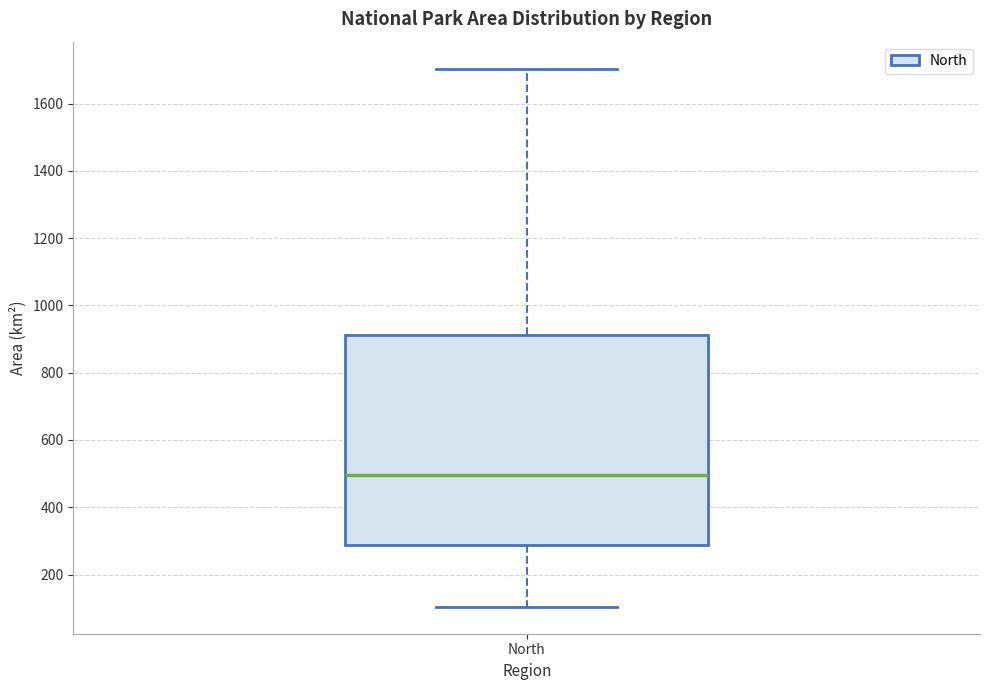

Read this box plot against the y-axis: the position of the median line, the range covered by the box, and the ends of both whiskers. The values are not printed on the chart, so give them approximately, as read against the axis.

median 500, box 280 to 920, whiskers 100 to 1700